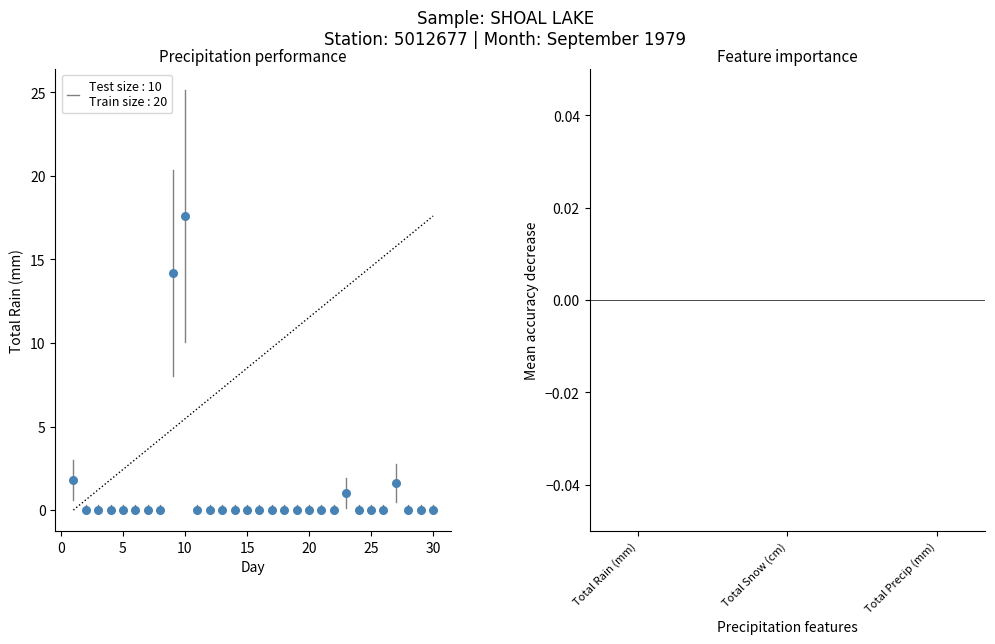

What is the range of X values (max minus min)?

29.0